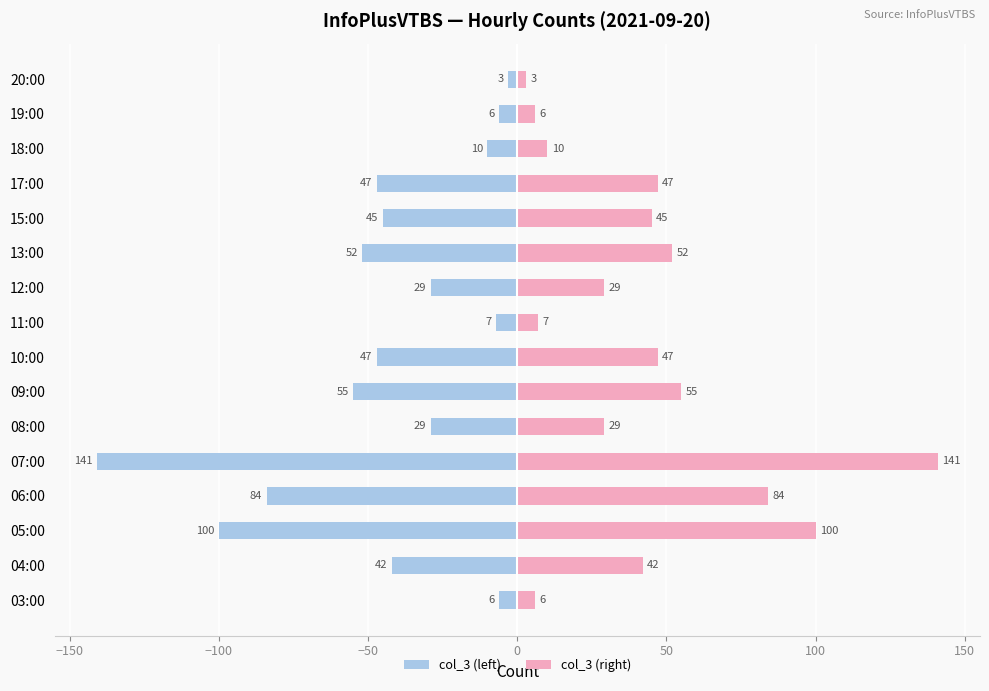

What is the average value of the col_3 (left) series?

-44